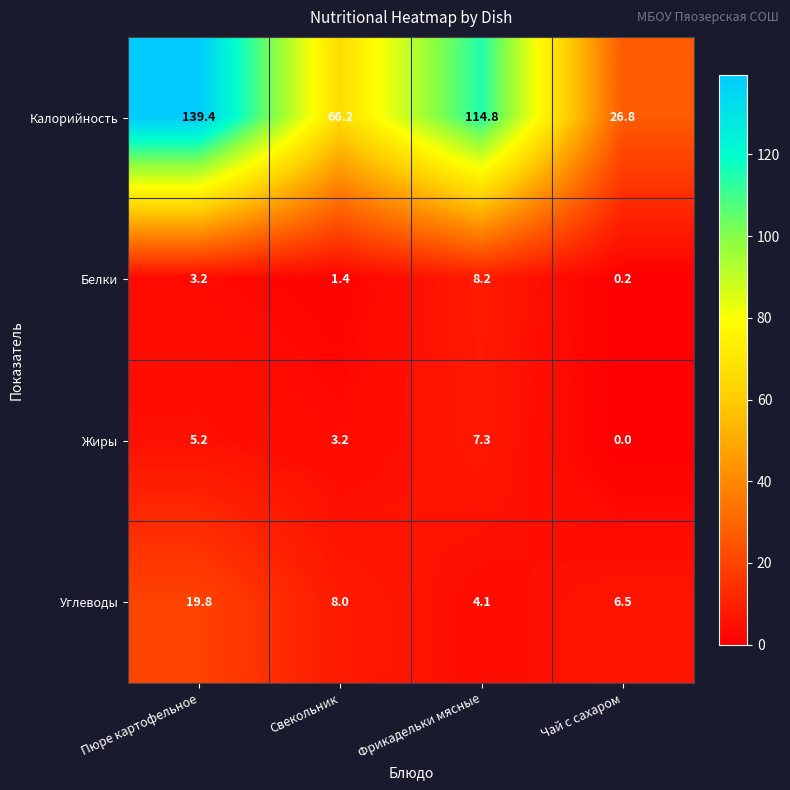

Is the value of Жиры at Свекольник greater than the value of Калорийность at Пюре картофельное?

No